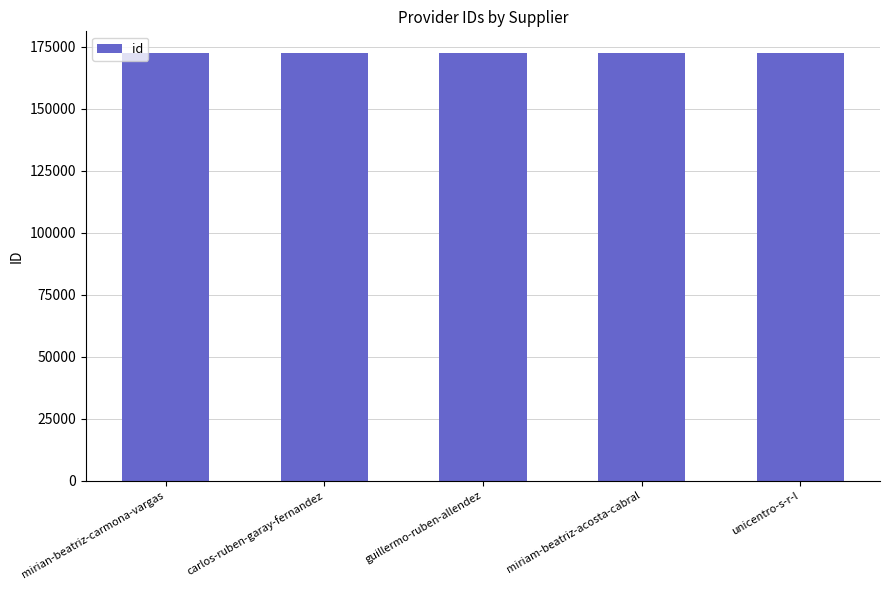

What is the sum of the values at unicentro-s-r-l and carlos-ruben-garay-fernandez?

345344